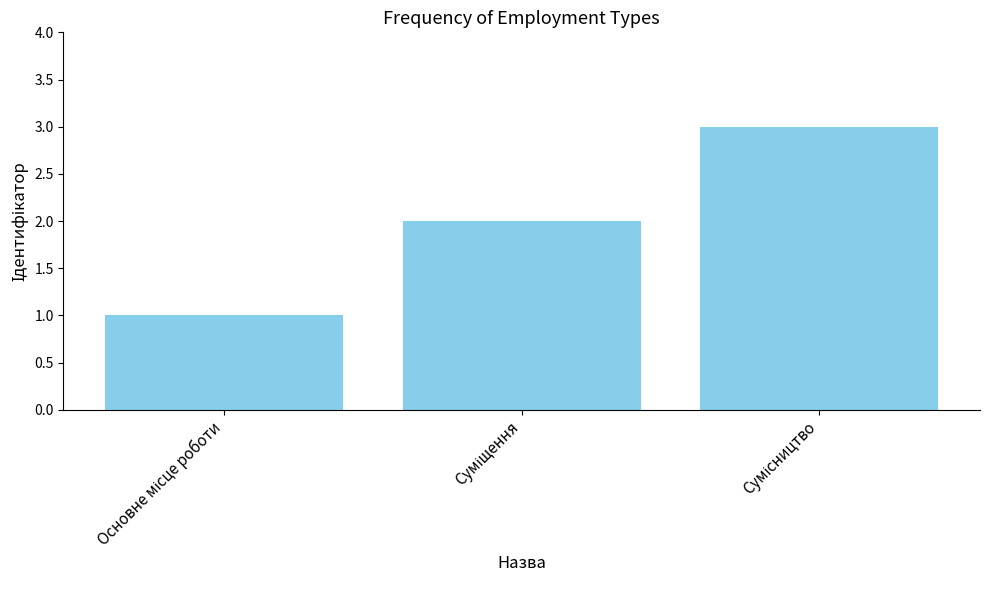

What is the greatest value displayed?

3